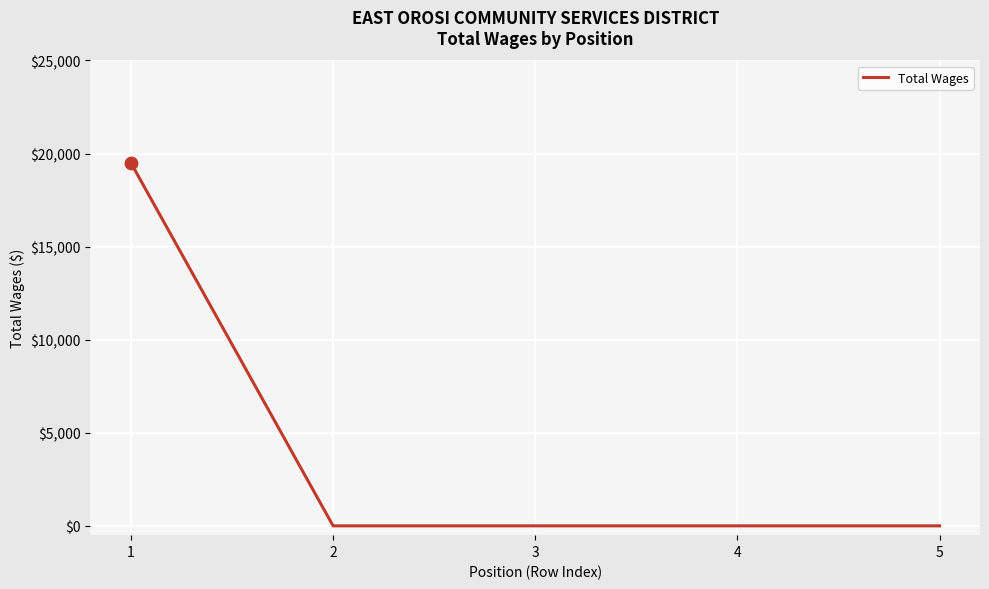

What is the change in value from 1 to 4?

-19500